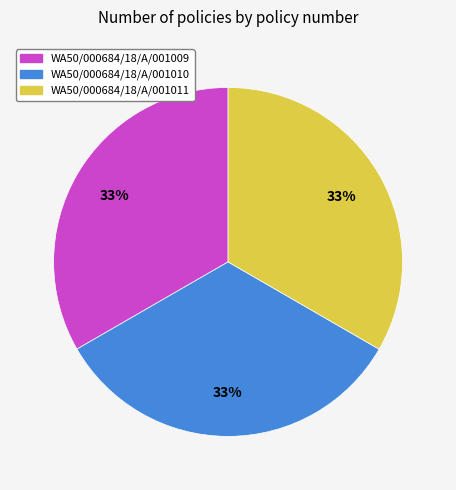

Does any single category account for the majority?

No